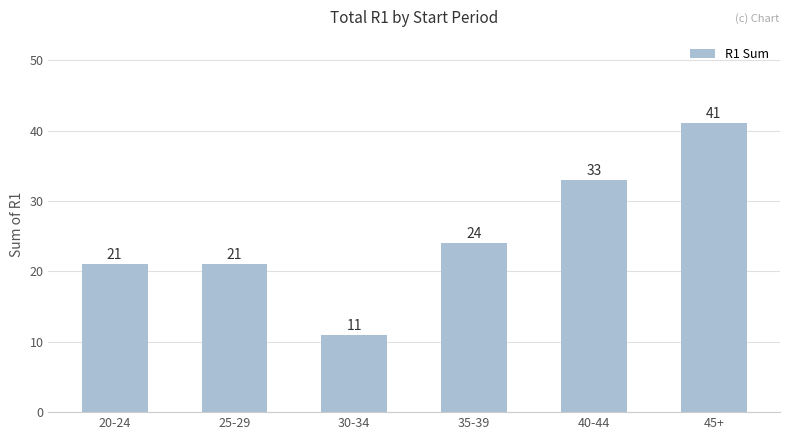

What is the label of the 3rd bar from the left?

30-34